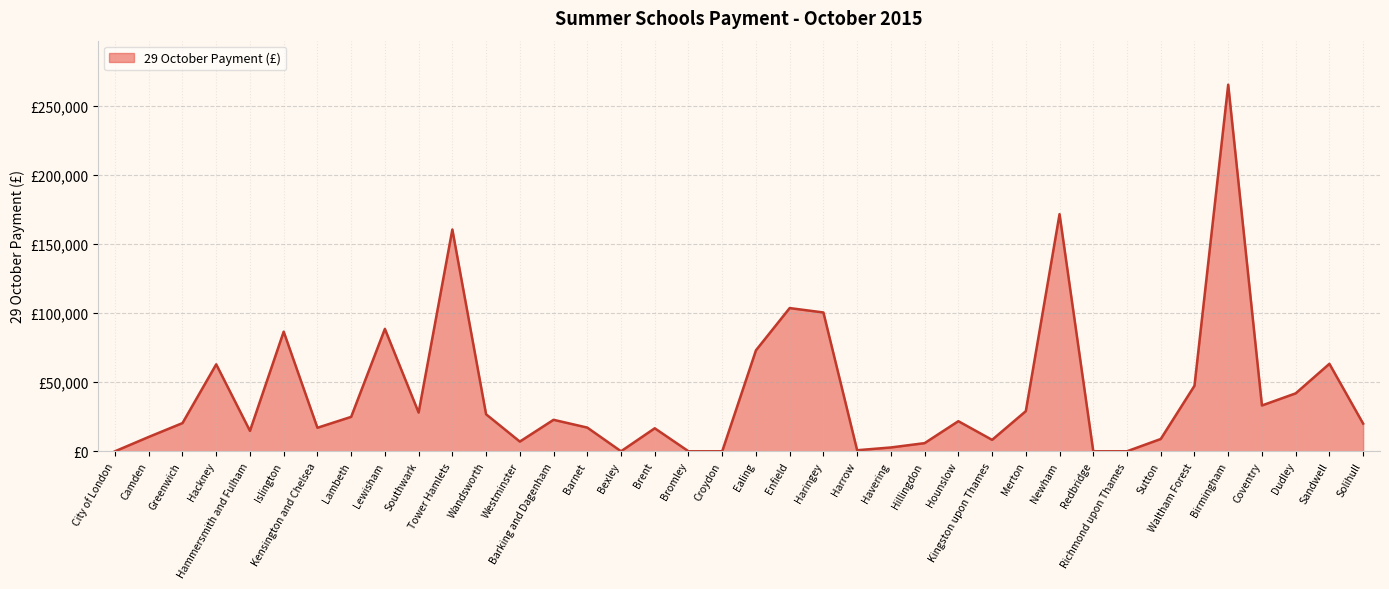

List the labels in order of value, largest first.

Birmingham, Newham, Tower Hamlets, Enfield, Haringey, Lewisham, Islington, Ealing, Sandwell, Hackney, Waltham Forest, Dudley, Coventry, Merton, Southwark, Wandsworth, Lambeth, Barking and Dagenham, Hounslow, Greenwich, Solihull, Barnet, Kensington and Chelsea, Brent, Hammersmith and Fulham, Camden, Sutton, Kingston upon Thames, Westminster, Hillingdon, Havering, Harrow, City of London, Bexley, Bromley, Croydon, Redbridge, Richmond upon Thames